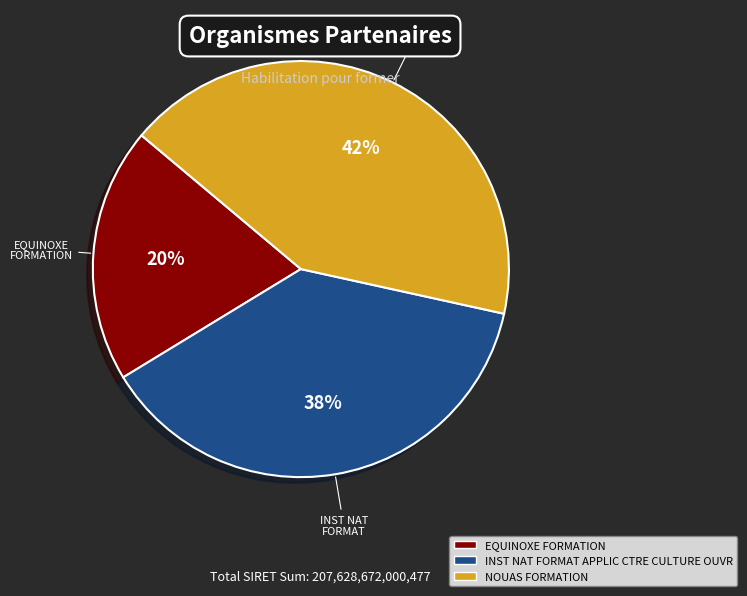

Is the sum of INST NAT FORMAT APPLIC CTRE CULTURE OUVR and NOUAS FORMATION greater than half?

Yes